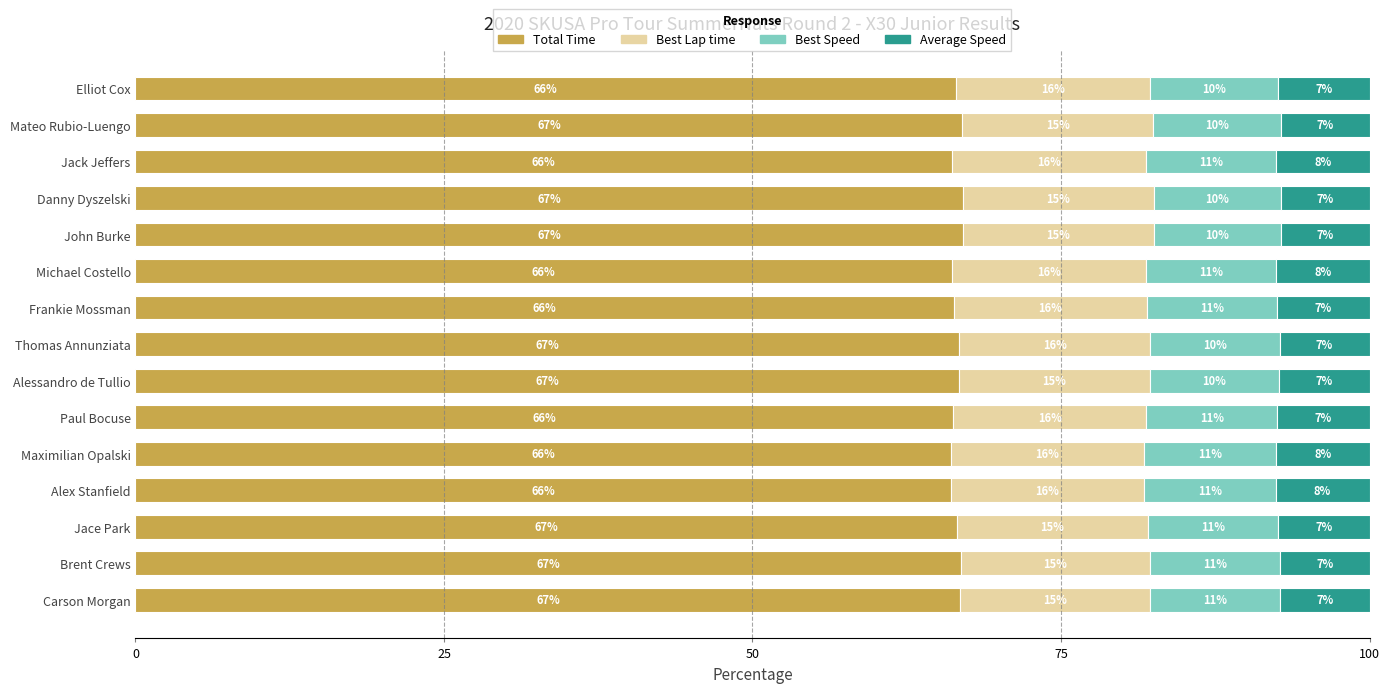

What are all the series names shown in the legend?

Total Time, Best Lap time, Best Speed, Average Speed